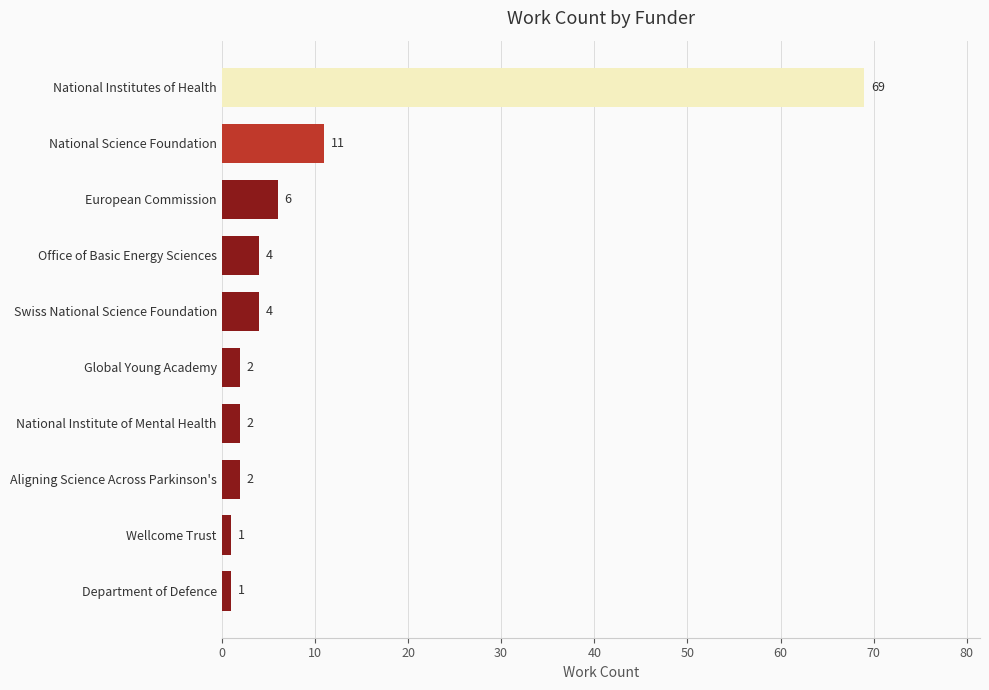

Reading top to bottom, extract all data points from this chart.

National Institutes of Health=69	National Science Foundation=11	European Commission=6	Office of Basic Energy Sciences=4	Swiss National Science Foundation=4	Global Young Academy=2	National Institute of Mental Health=2	Aligning Science Across Parkinson's=2	Wellcome Trust=1	Department of Defence=1